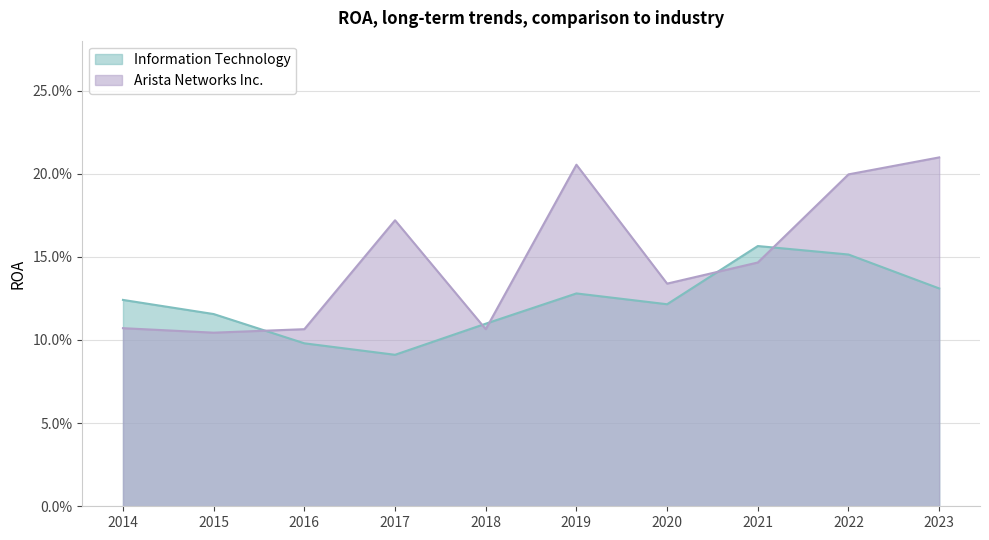

At which category is the sum across all series the highest?

2022